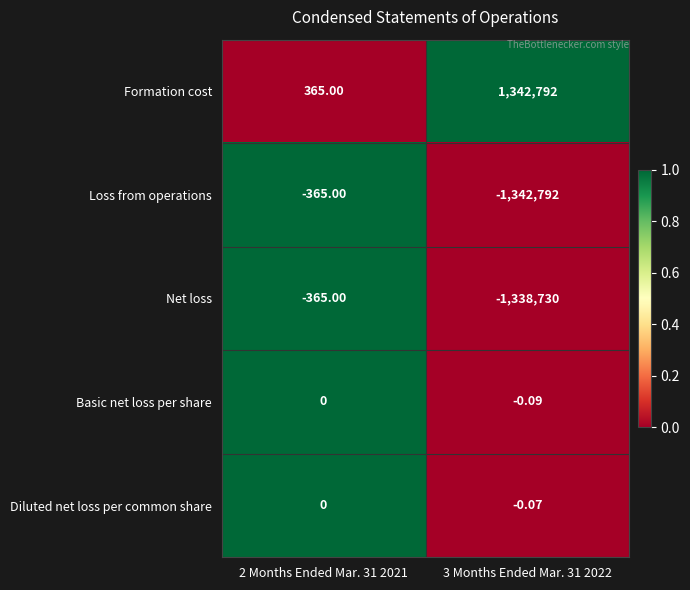

Is the value of Net loss at 2 Months Ended Mar. 31 2021 greater than the value of Formation cost at 2 Months Ended Mar. 31 2021?

No